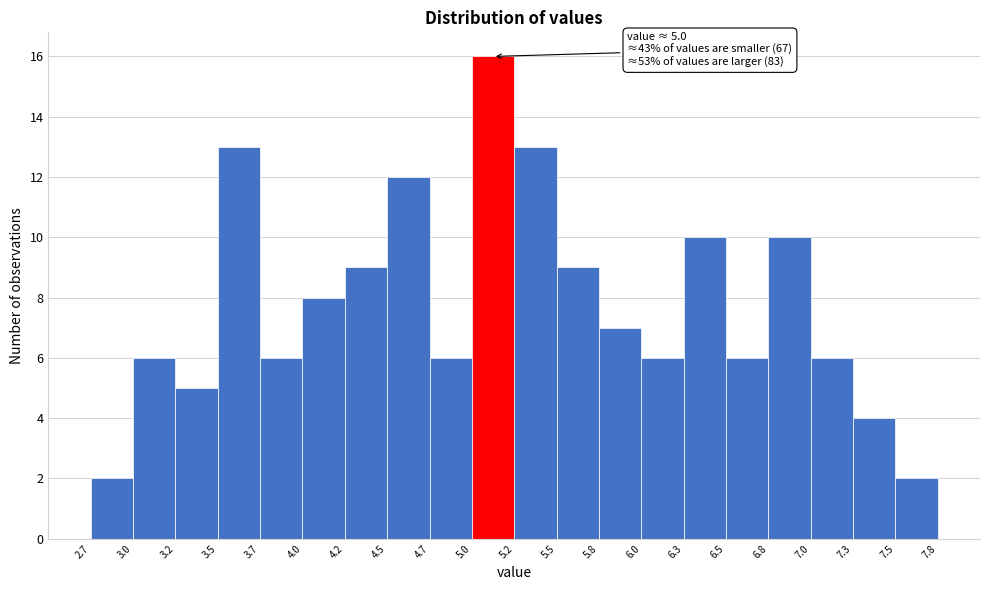

Which range on the x-axis has the tallest bar?

5.0 to 5.2